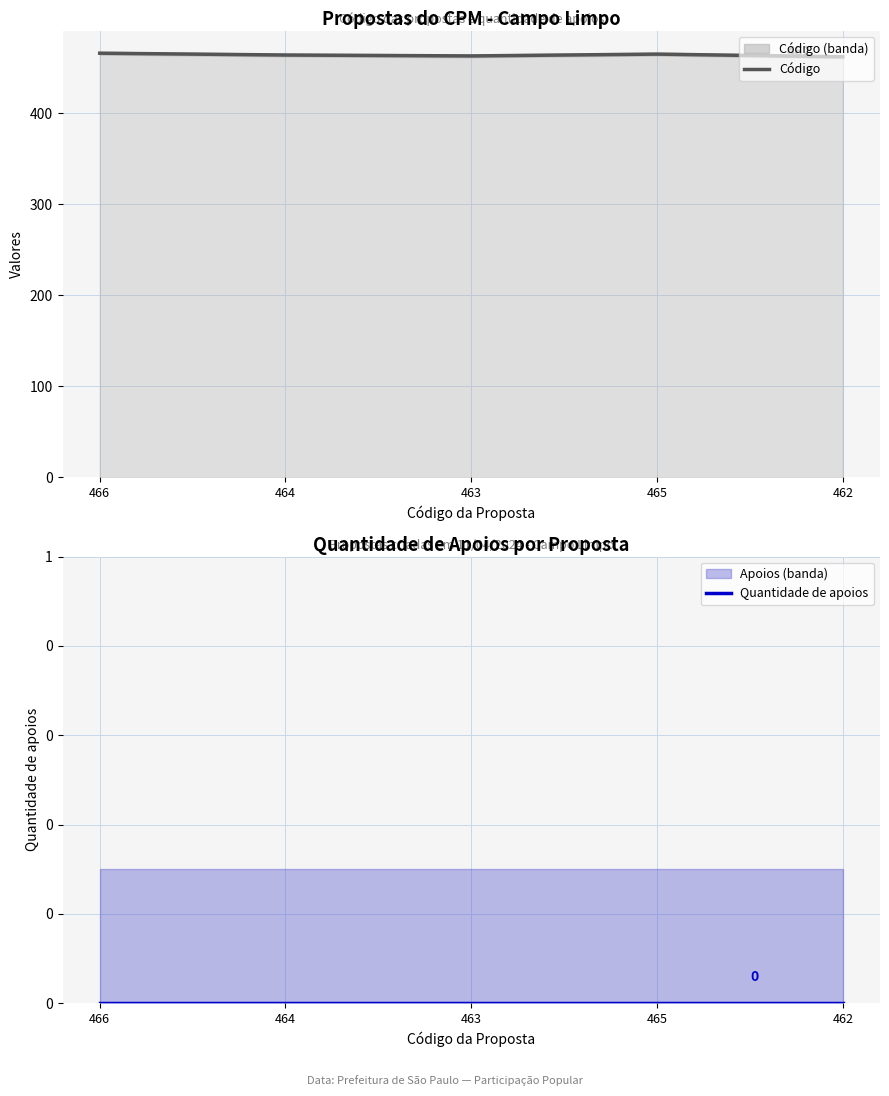

Rank the series by their average value, from highest to lowest.

Código, Quantidade de apoios